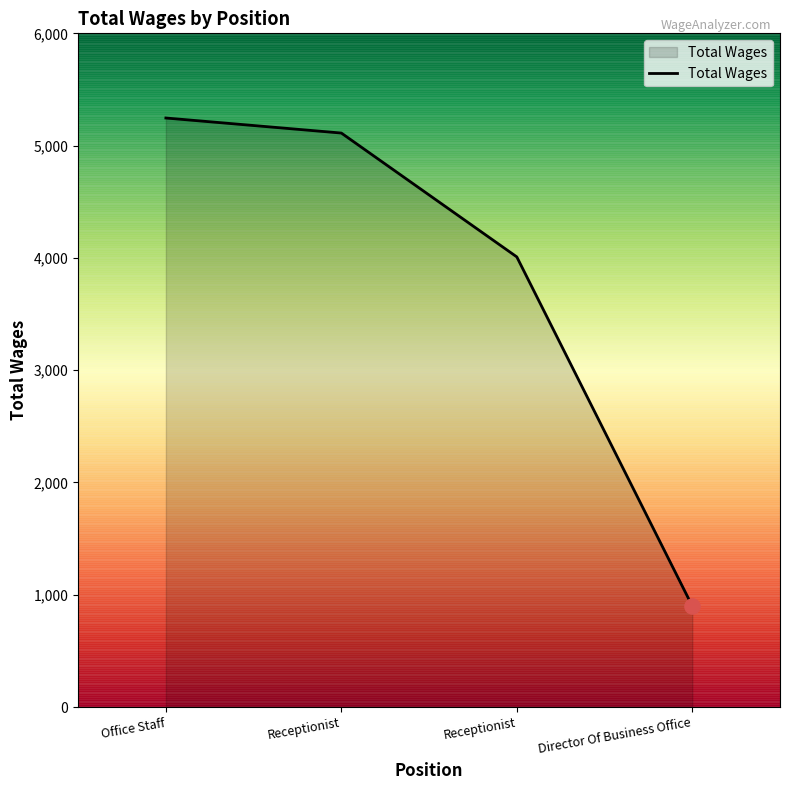

How many lines are shown in the chart?

1